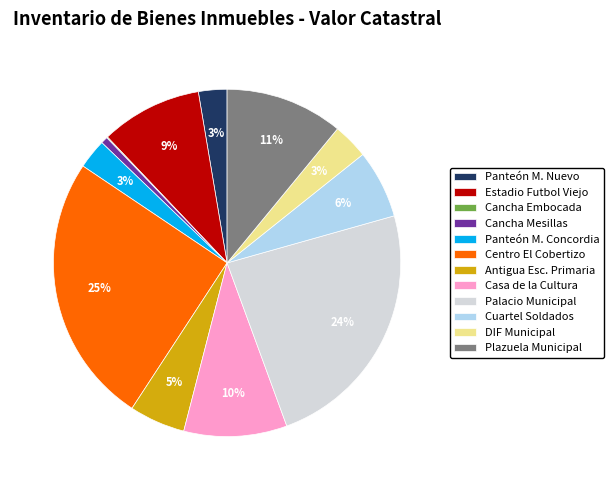

Combined, do Casa de la Cultura and Cuartel Soldados account for over 50%?

No